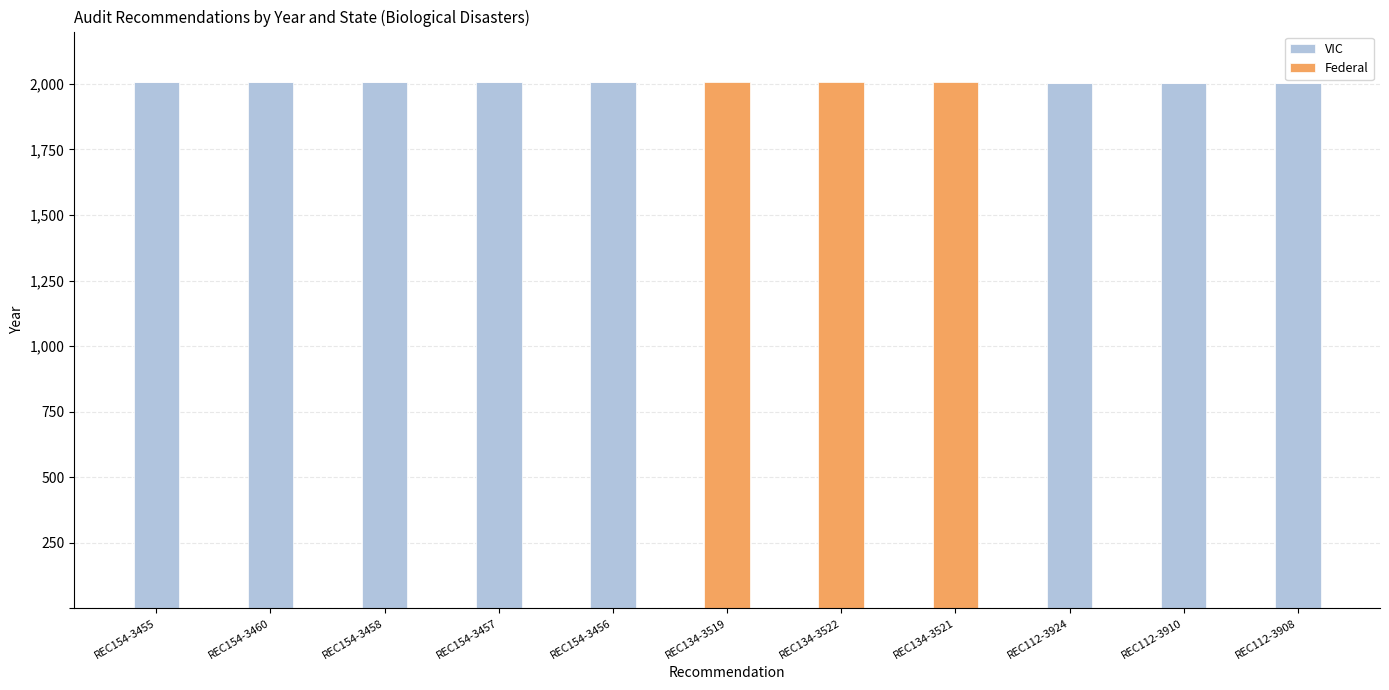

What is the total value across all series at REC112-3908?

2004